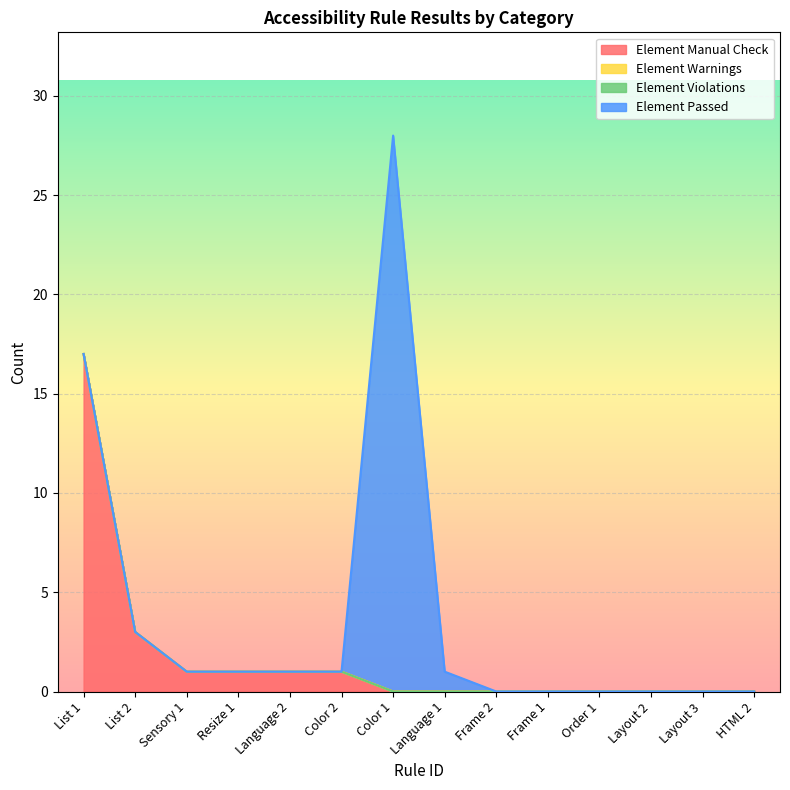

How many lines are shown in the chart?

4